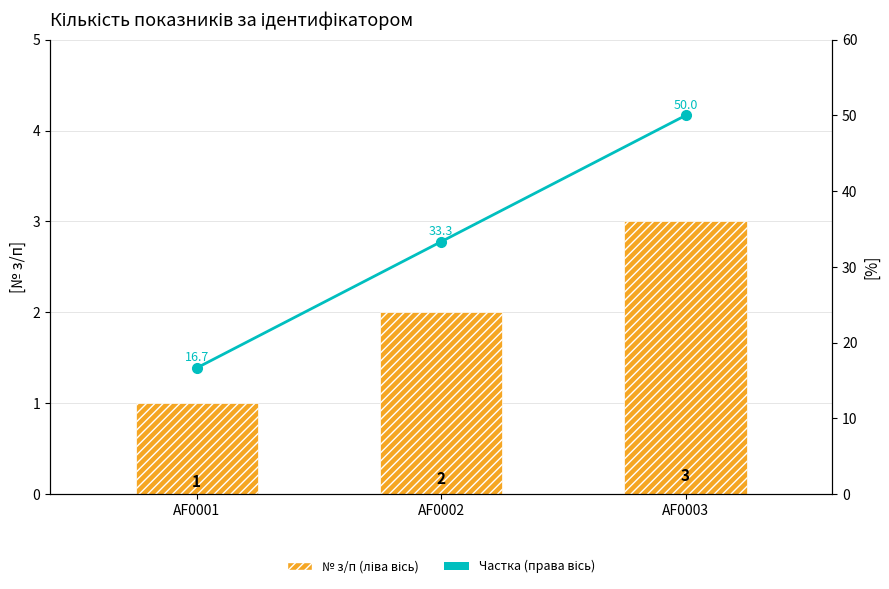

What is the value of the Частка (права вісь) bar at the 2nd from the left?

33.3